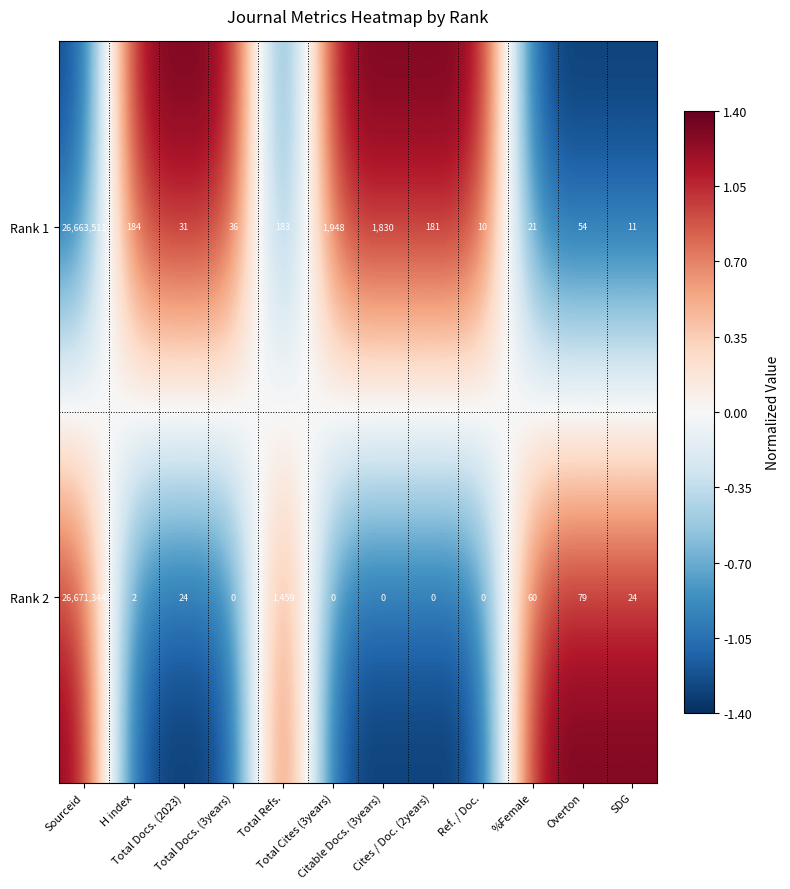

List the series in order of their peak value, lowest first.

Rank 1, Rank 2